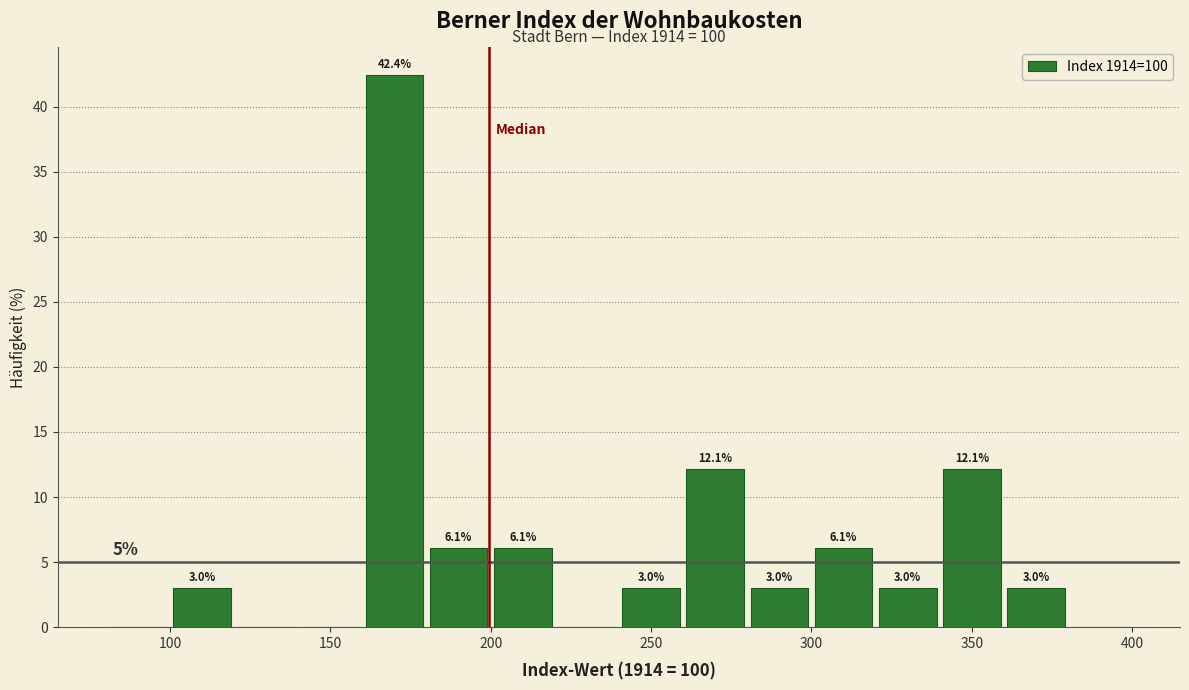

Over which range of the x-axis is the bar tallest?

160 to 180